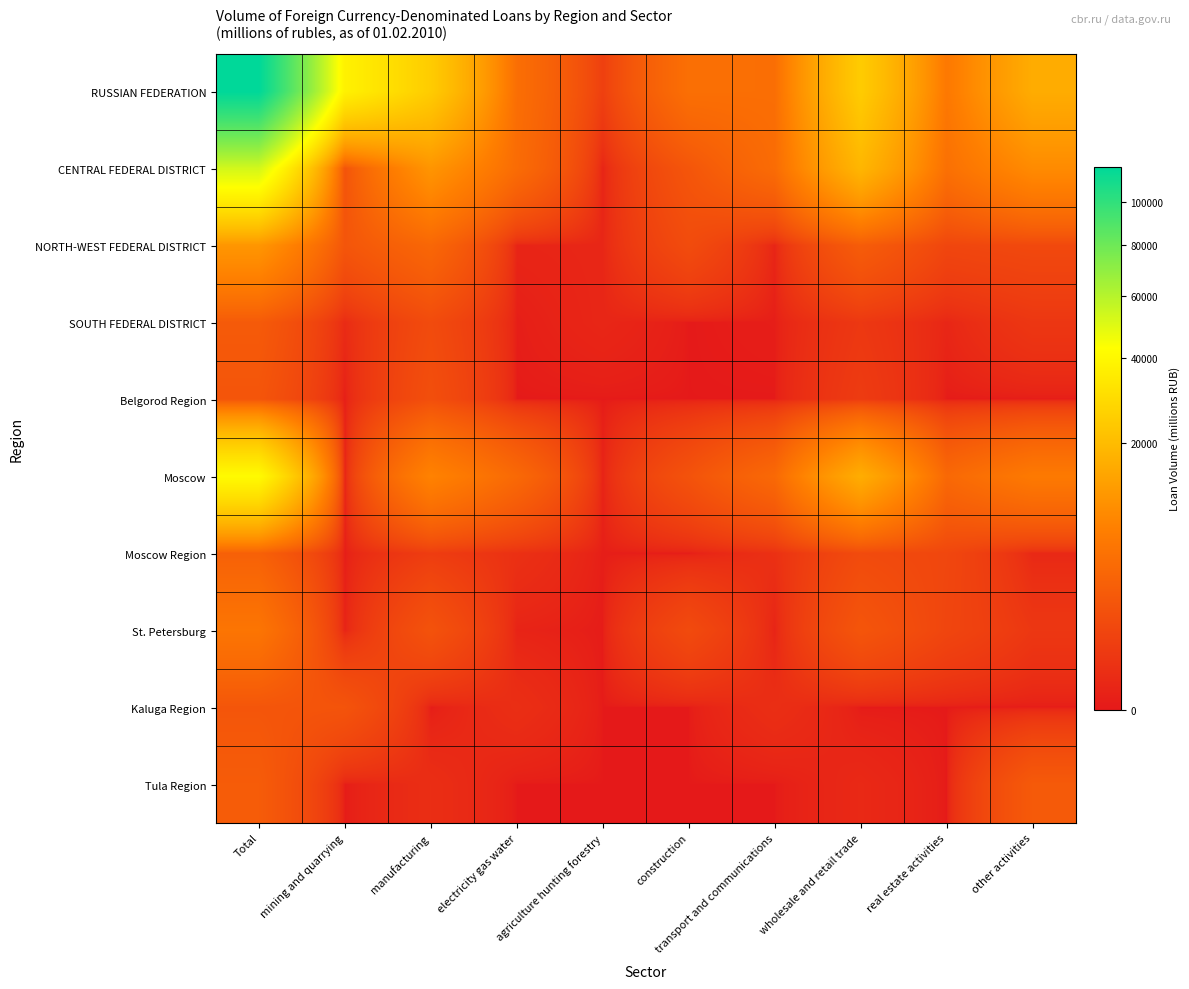

Which label corresponds to the largest value in the chart?

Total